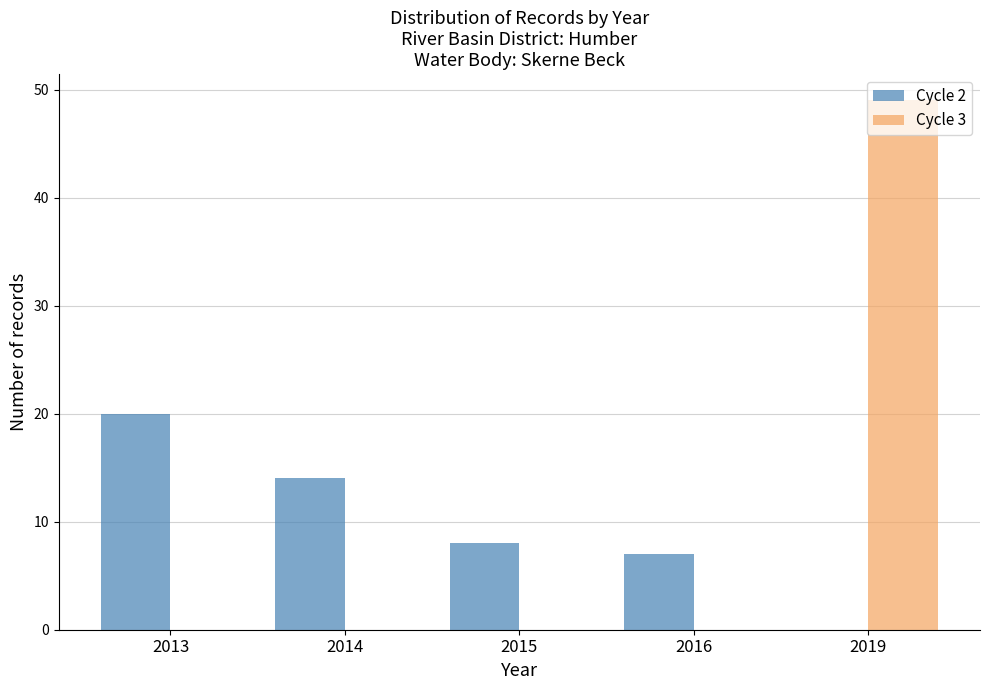

At which category is the sum across all series the highest?

2019